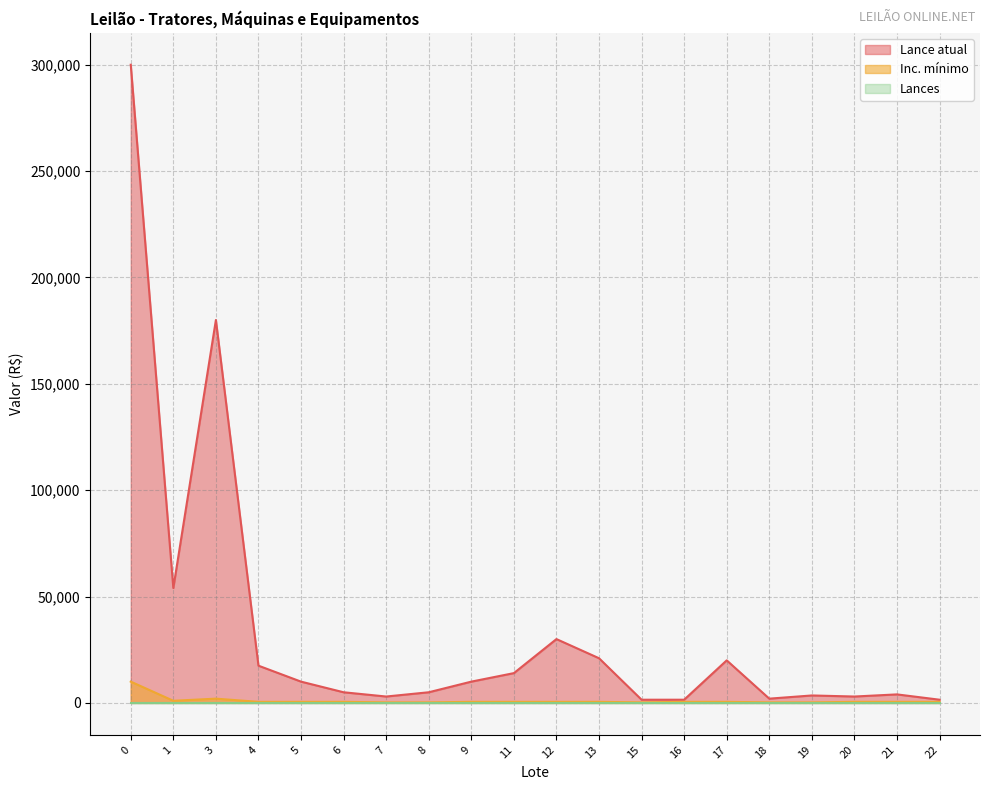

Which series has the largest range (max minus min)?

Lance atual